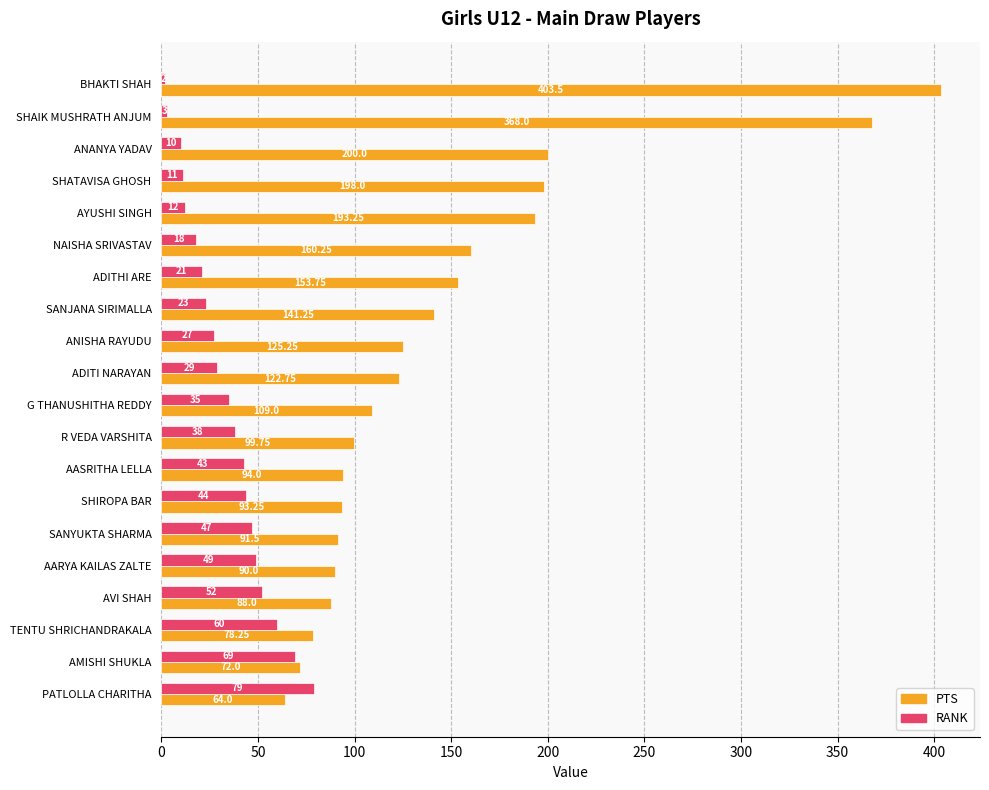

What is the sum of all PTS values?

2945.8